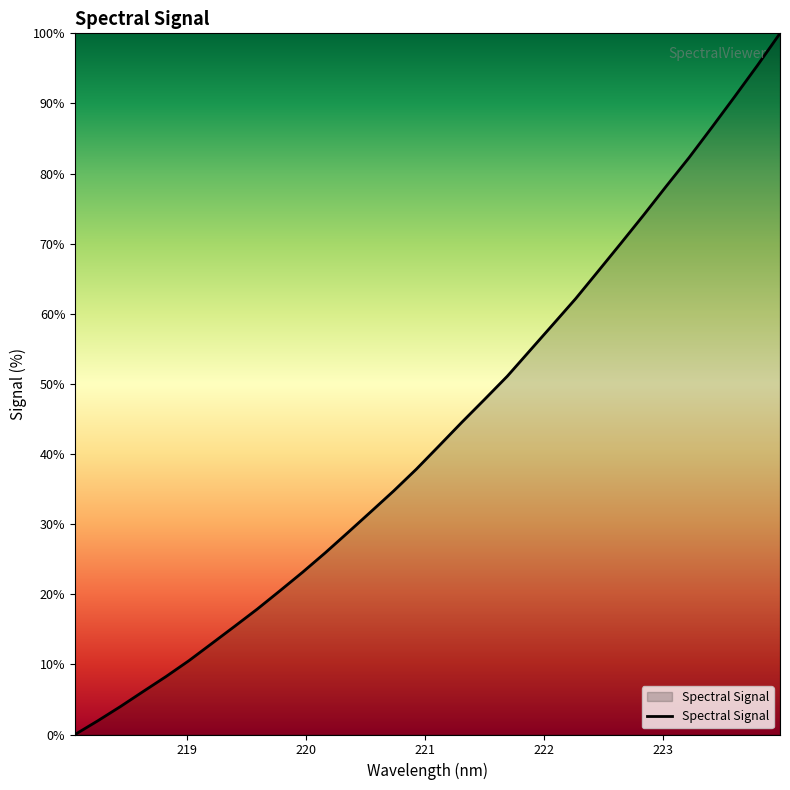

What is the maximum value shown in the chart?

100.0